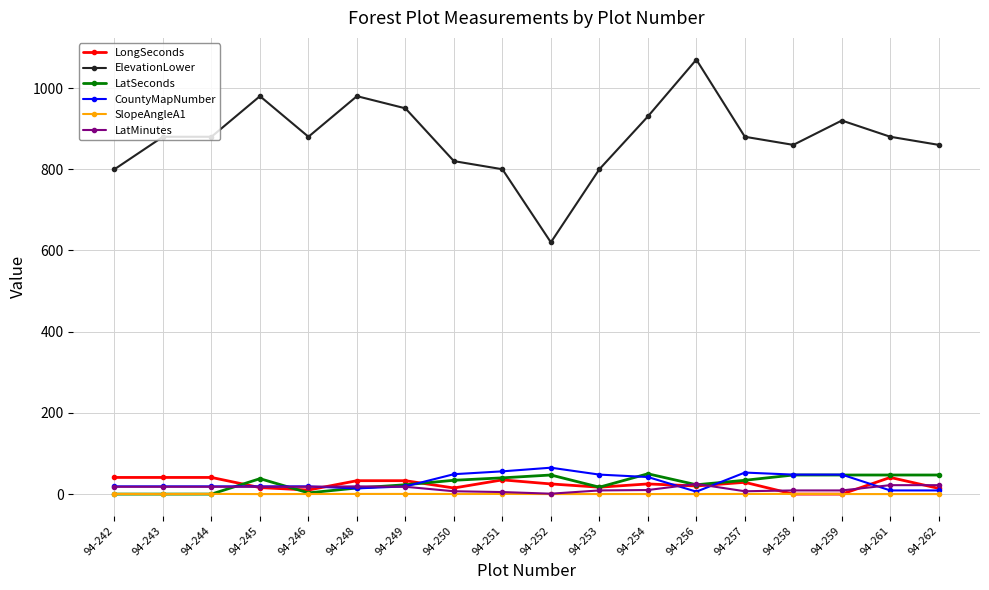

Which label corresponds to the largest value in the chart?

94-256